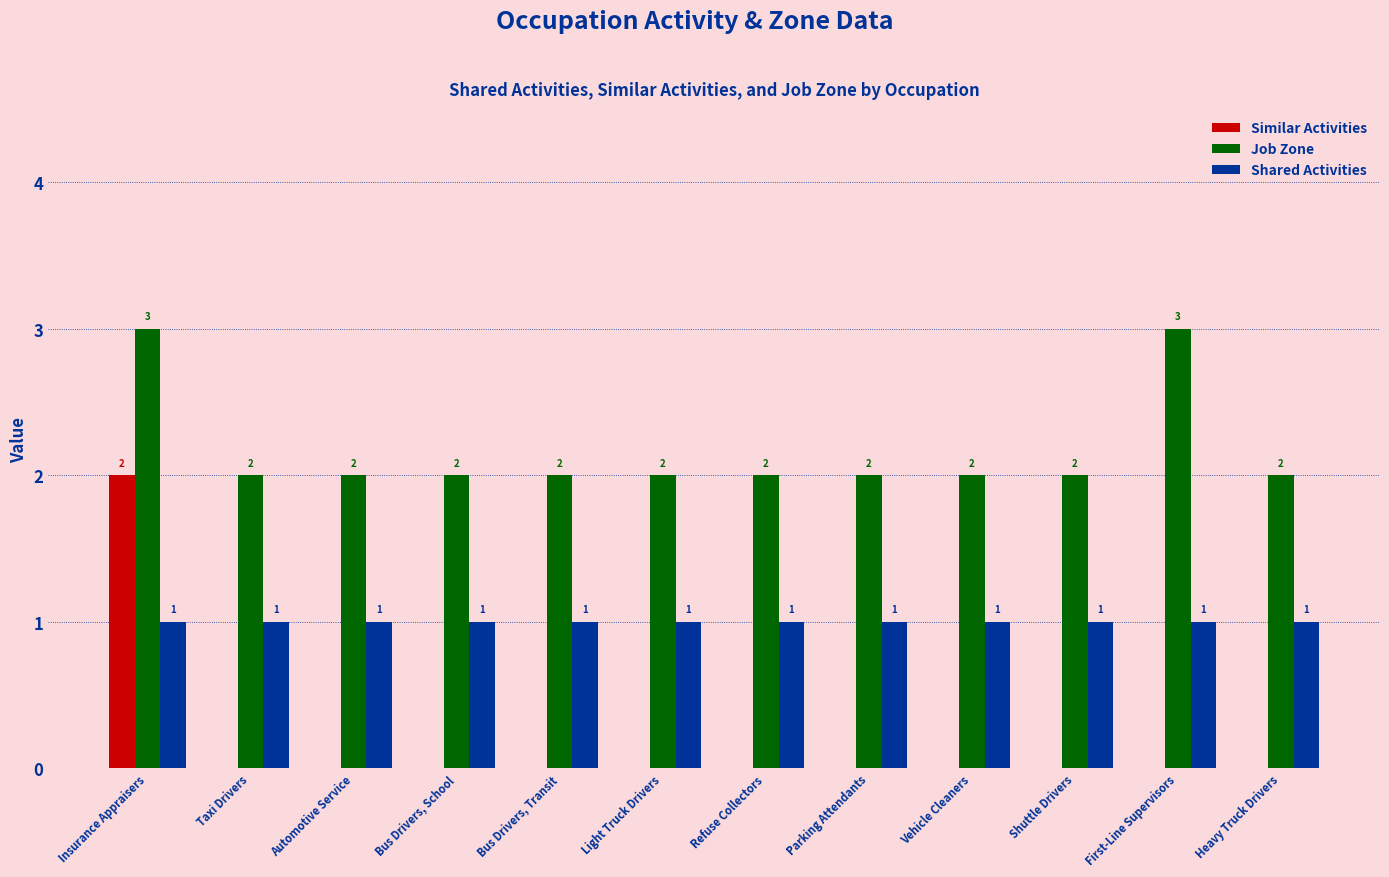

The Similar Activities series shows 0 at Parking Attendants. True or false?

True